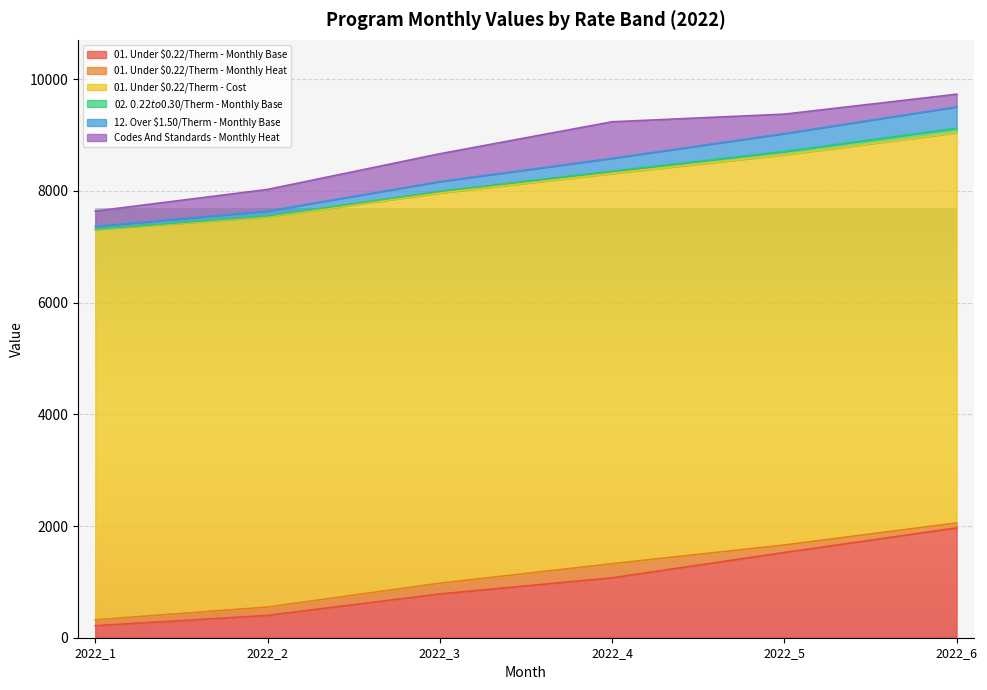

Which has a higher value, 2022_2 or 2022_3?

2022_3